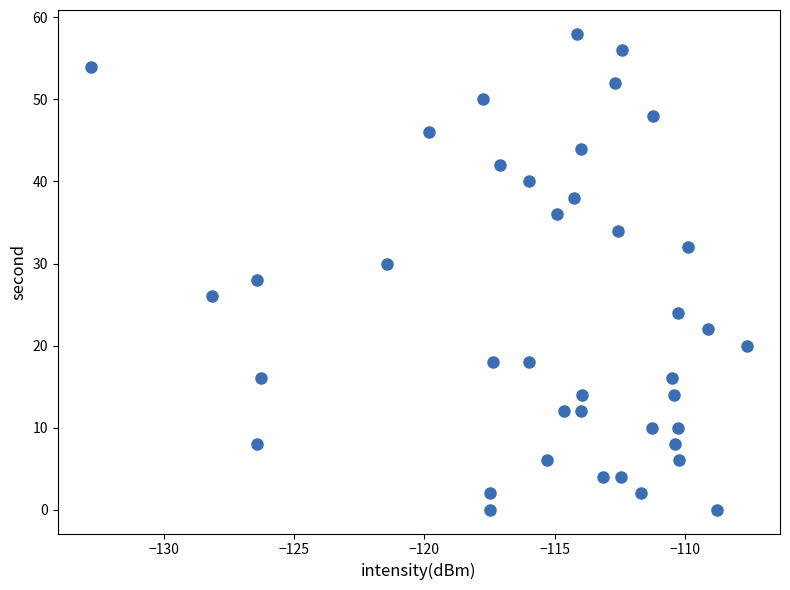

What is the range of Y values (max minus min)?

58